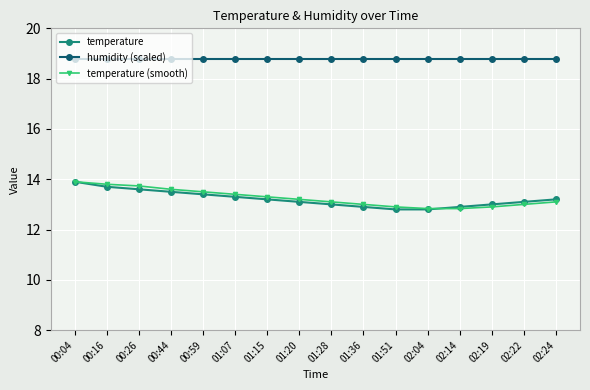

What is the label of the 9th point from the left?

01:28